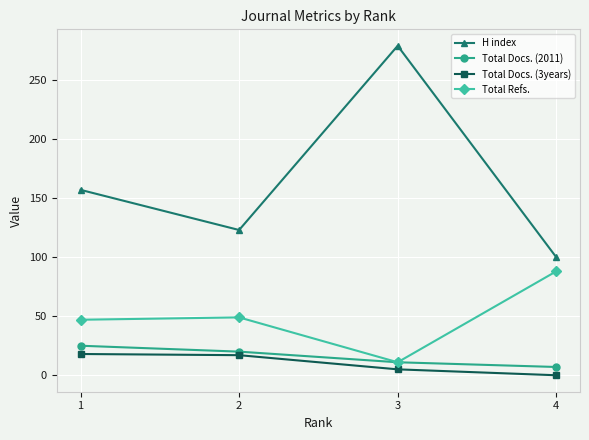

What is the difference between the maximum and second lowest values in the Total Docs. (2011) series?

14